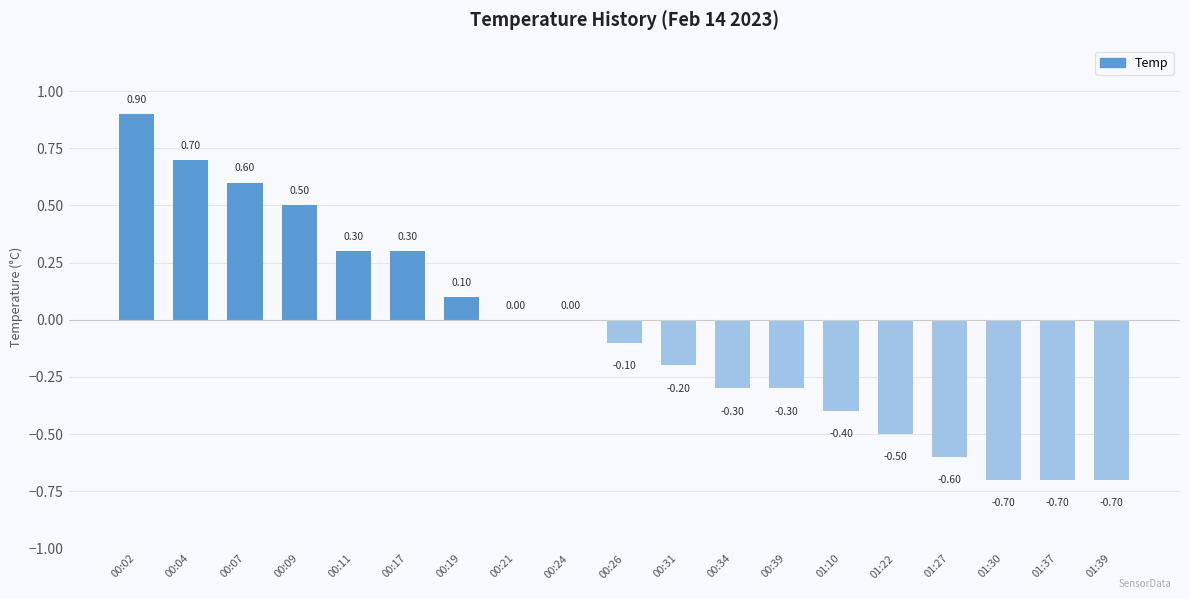

The chart shows a value of -0.1 at 00:31. True or false?

False